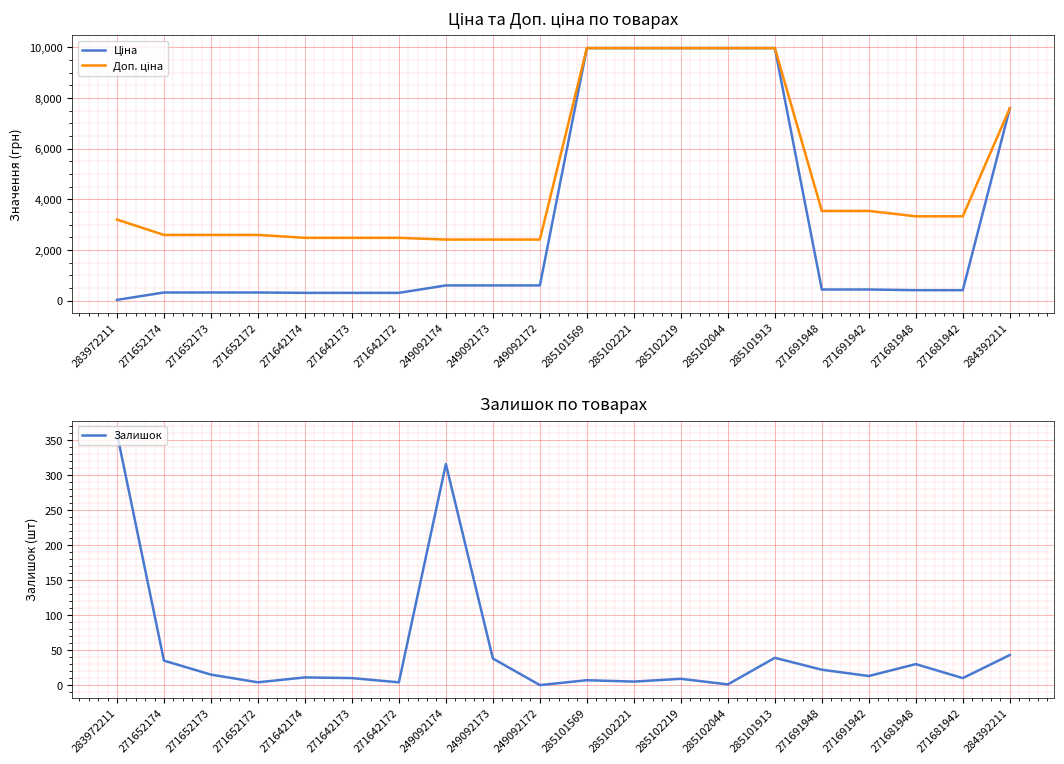

Which category has the highest value across all series?

285101569